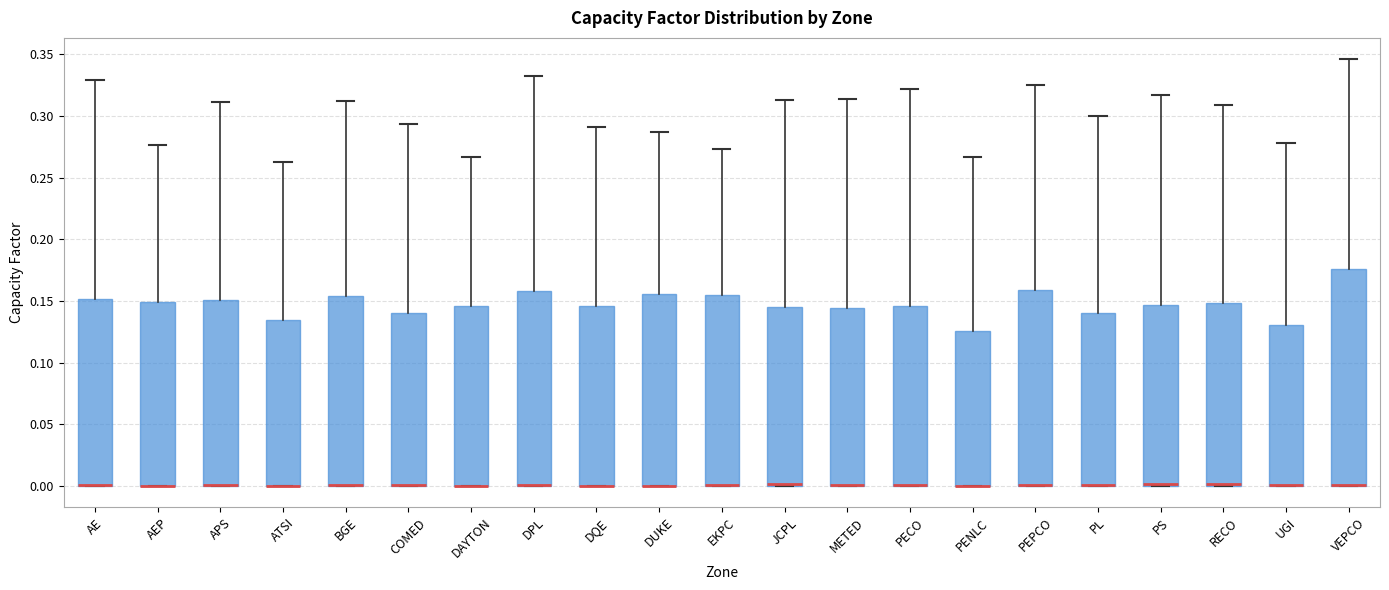

Reading left to right, read every box against the y-axis: the position of its median line, the range the box covers, and the ends of its whiskers. The values are not printed on the chart, so give them approximately, as read against the axis.

AE: median 0.000 (drawn on the box's lower edge), box 0.000 to 0.150, whiskers 0.000 to 0.330
AEP: median 0.000 (drawn on the box's lower edge), box 0.000 to 0.150, whiskers 0.000 to 0.275
APS: median 0.000 (drawn on the box's lower edge), box 0.000 to 0.150, whiskers 0.000 to 0.310
ATSI: median 0.000 (drawn on the box's lower edge), box 0.000 to 0.135, whiskers 0.000 to 0.265
BGE: median 0.000 (drawn on the box's lower edge), box 0.000 to 0.155, whiskers 0.000 to 0.310
COMED: median 0.000 (drawn on the box's lower edge), box 0.000 to 0.140, whiskers 0.000 to 0.295
DAYTON: median 0.000 (drawn on the box's lower edge), box 0.000 to 0.145, whiskers 0.000 to 0.265
DPL: median 0.000 (drawn on the box's lower edge), box 0.000 to 0.160, whiskers 0.000 to 0.330
DQE: median 0.000 (drawn on the box's lower edge), box 0.000 to 0.145, whiskers 0.000 to 0.290
DUKE: median 0.000 (drawn on the box's lower edge), box 0.000 to 0.155, whiskers 0.000 to 0.285
EKPC: median 0.000 (drawn on the box's lower edge), box 0.000 to 0.155, whiskers 0.000 to 0.275
JCPL: median 0.000 (drawn on the box's lower edge), box 0.000 to 0.145, whiskers 0.000 to 0.315
METED: median 0.000 (drawn on the box's lower edge), box 0.000 to 0.145, whiskers 0.000 to 0.315
PECO: median 0.000 (drawn on the box's lower edge), box 0.000 to 0.145, whiskers 0.000 to 0.320
PENLC: median 0.000 (drawn on the box's lower edge), box 0.000 to 0.125, whiskers 0.000 to 0.265
PEPCO: median 0.000 (drawn on the box's lower edge), box 0.000 to 0.160, whiskers 0.000 to 0.325
PL: median 0.000 (drawn on the box's lower edge), box 0.000 to 0.140, whiskers 0.000 to 0.300
PS: median 0.000 (drawn on the box's lower edge), box 0.000 to 0.145, whiskers 0.000 to 0.315
RECO: median 0.000 (drawn on the box's lower edge), box 0.000 to 0.150, whiskers 0.000 to 0.310
UGI: median 0.000 (drawn on the box's lower edge), box 0.000 to 0.130, whiskers 0.000 to 0.280
VEPCO: median 0.000 (drawn on the box's lower edge), box 0.000 to 0.175, whiskers 0.000 to 0.345